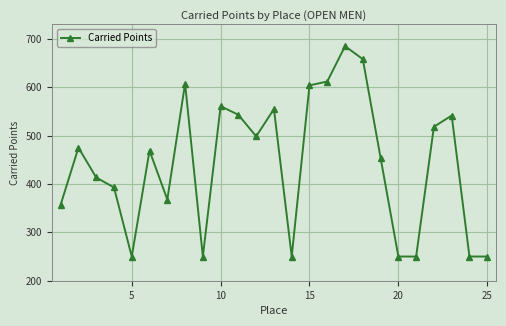

How many data points are less than 468?

12